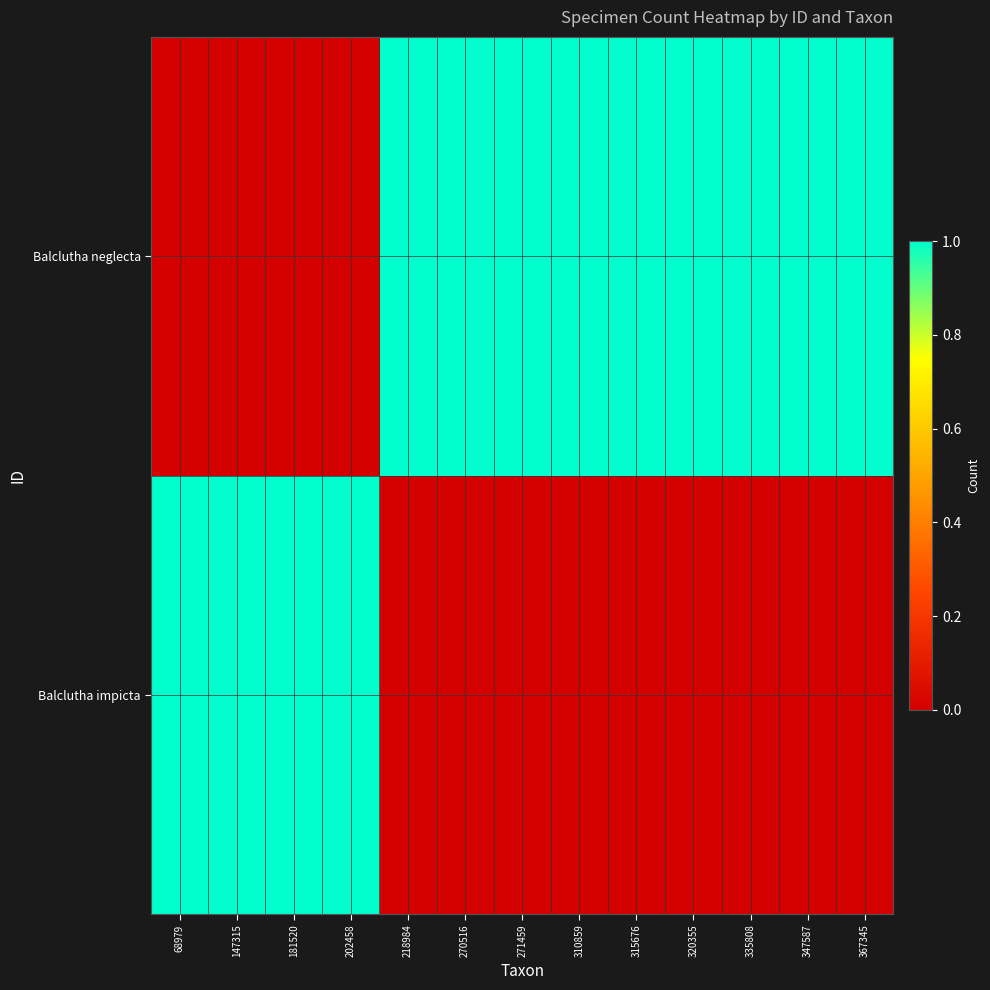

What is the difference between the highest and lowest values at 271459?

1